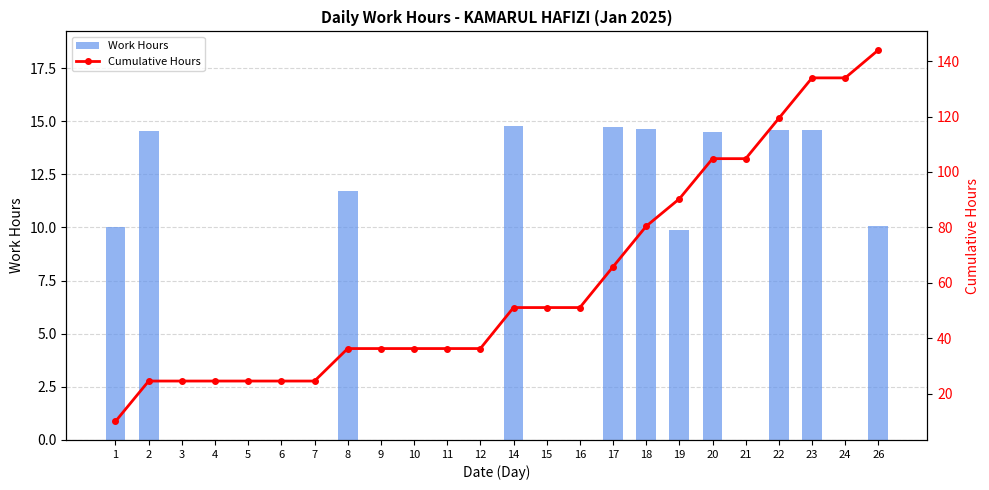

What is the average value of the Cumulative Hours series?

61.2